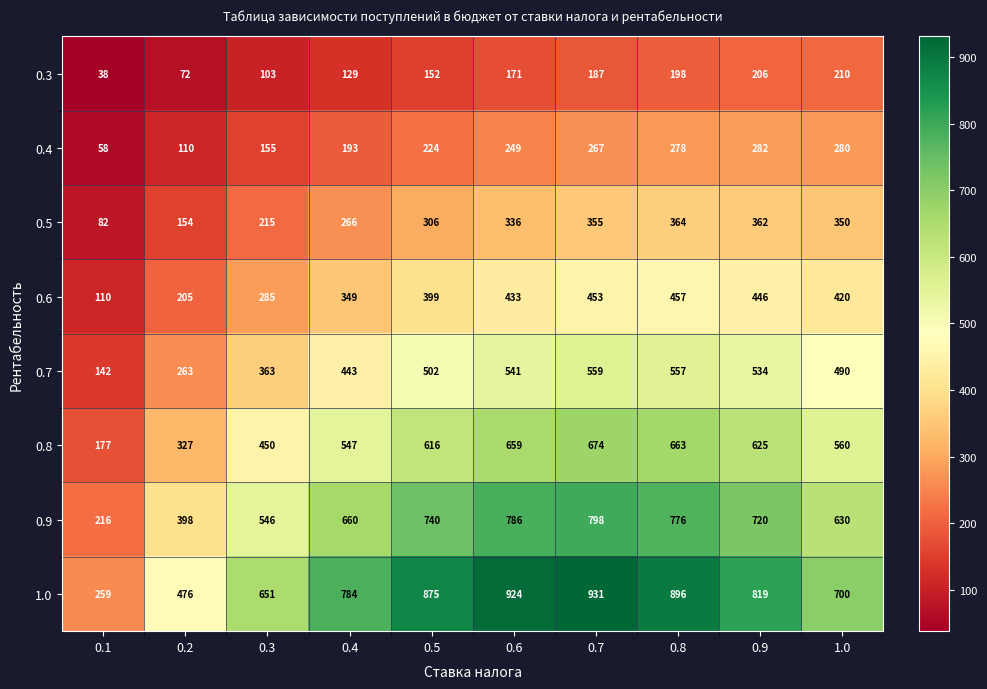

The 0.8 series shows 247 at 0.1. True or false?

False